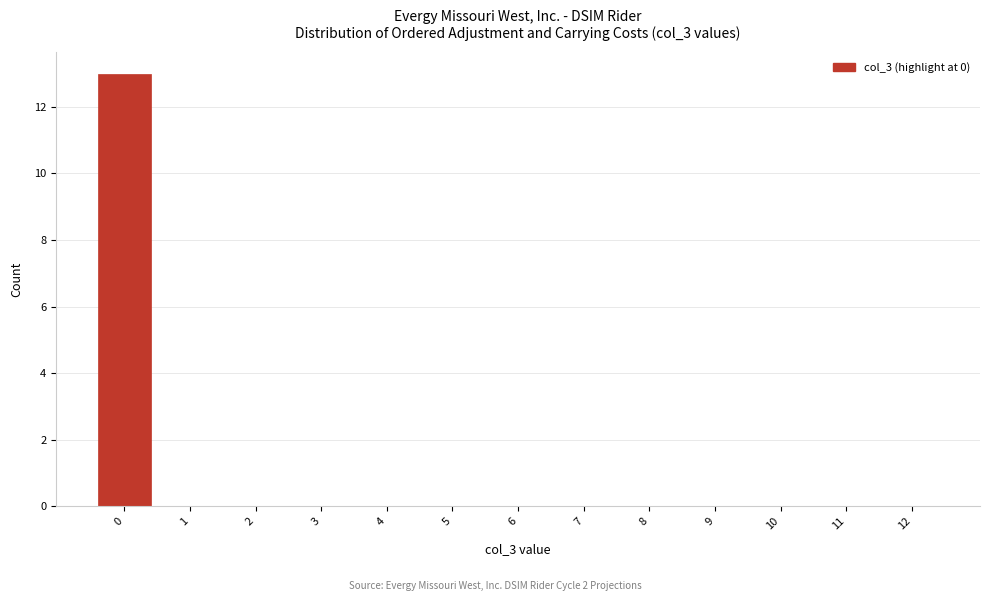

Reading right to left, list all the values displayed in this chart.

12=0	11=0	10=0	9=0	8=0	7=0	6=0	5=0	4=0	3=0	2=0	1=0	0=13